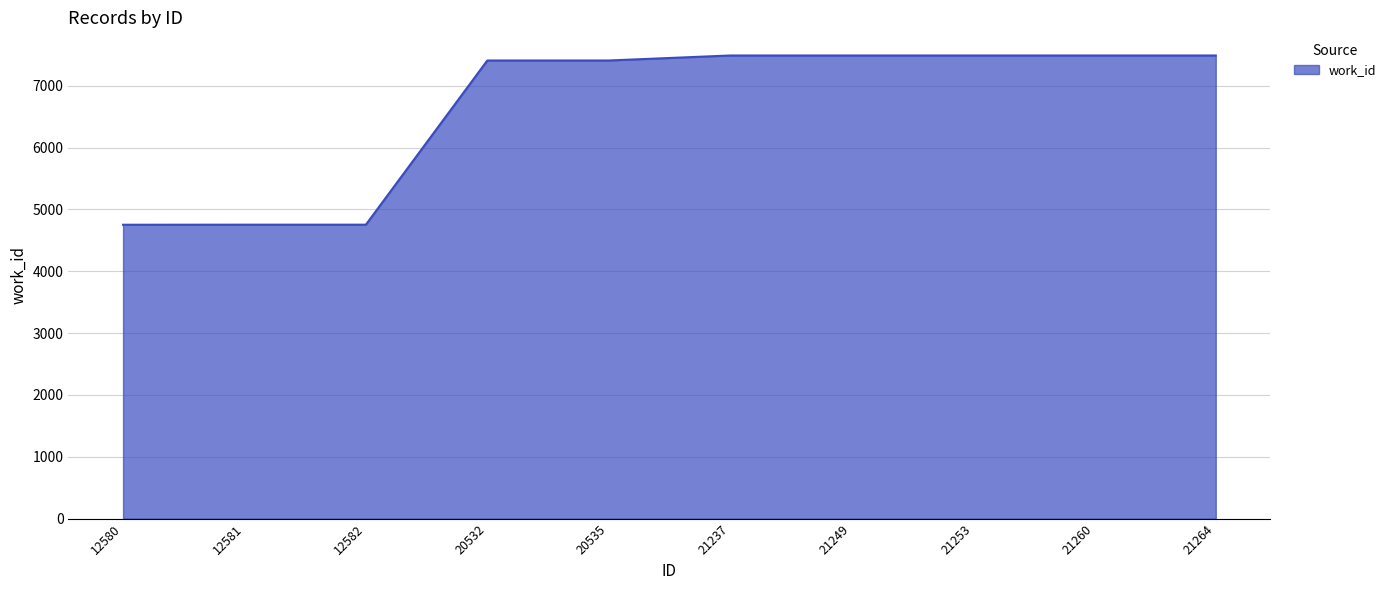

True or false: the data shows 7490 at 21237.

True